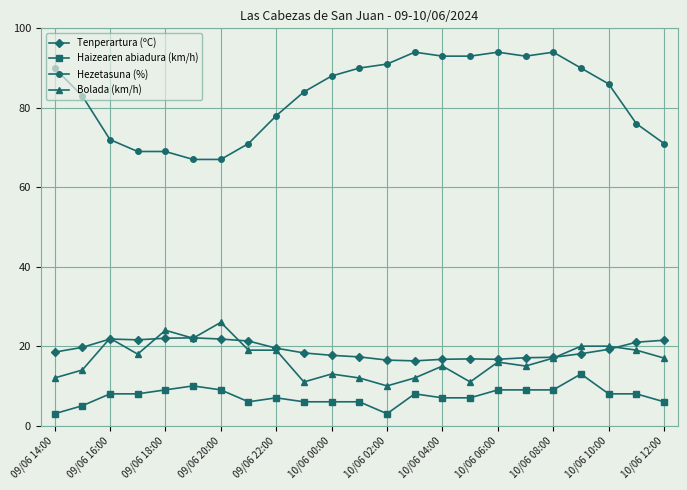

Which series has the largest total across all categories?

Hezetasuna (%)